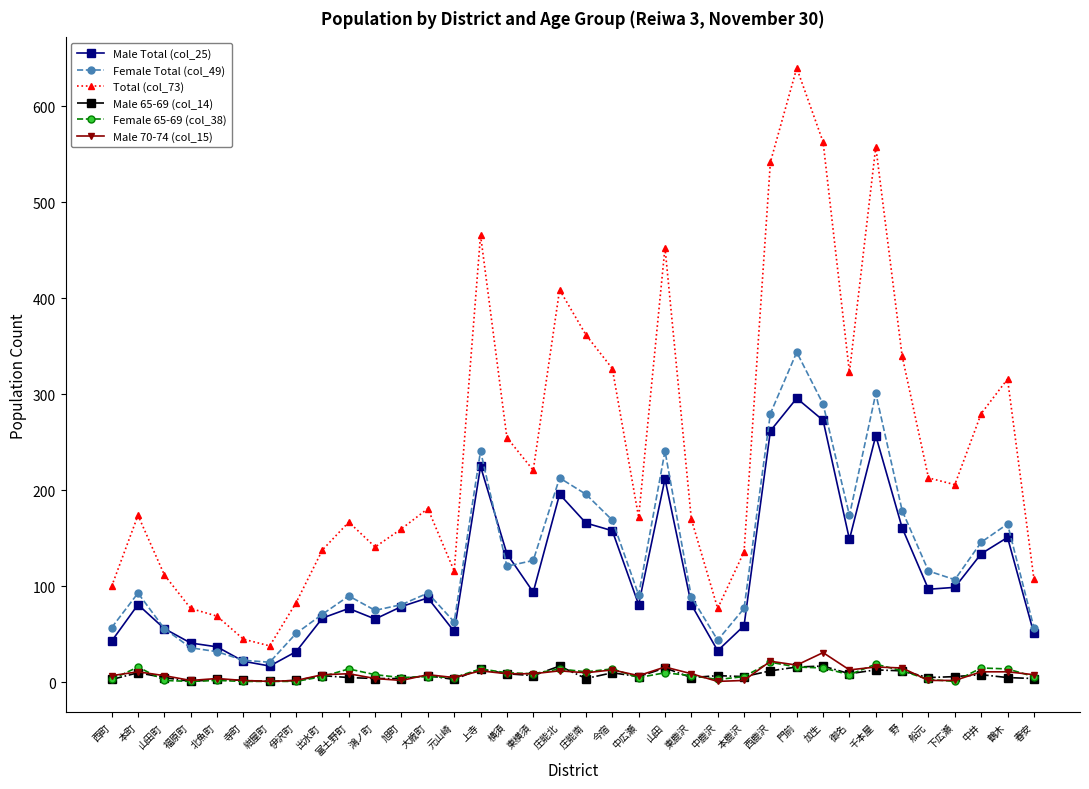

At which label does Male Total (col_25) reach its peak?

門前